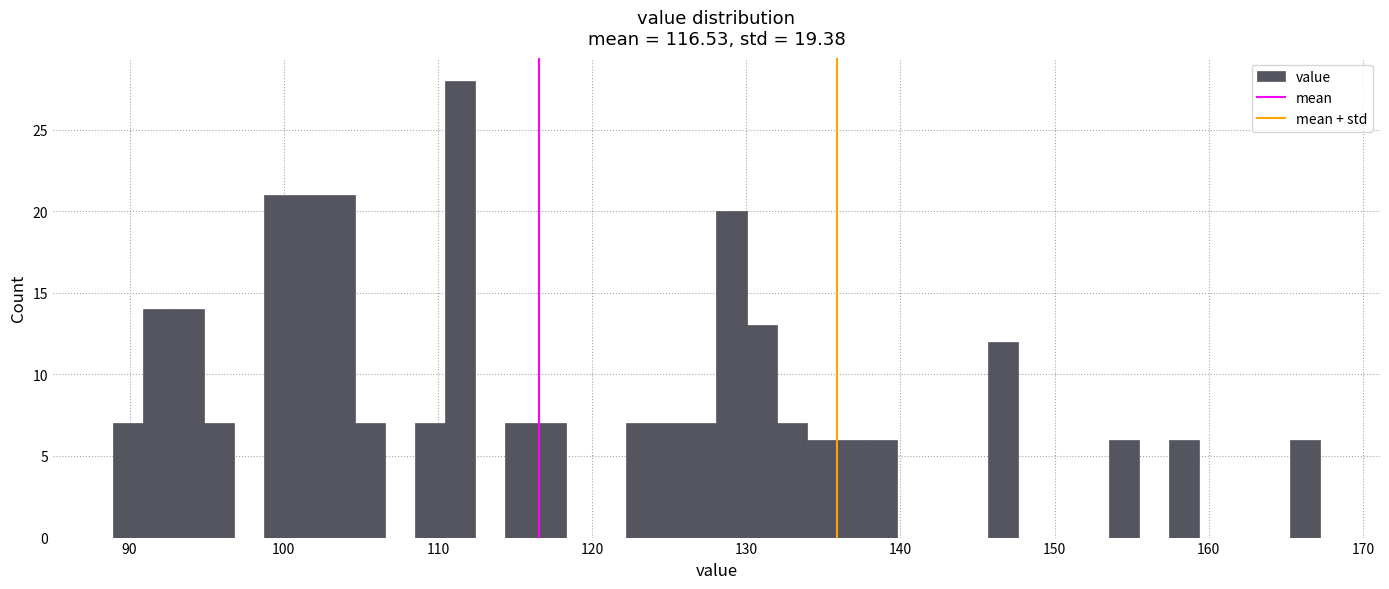

Around what value on the x-axis is the tallest bar? Give the approximate position of its centre, as read against the axis.

111